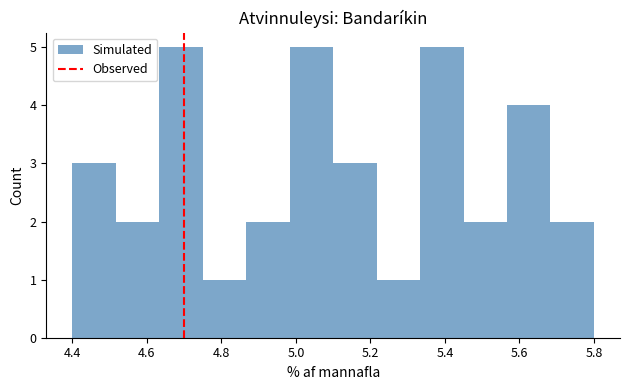

Reading left to right, list every bar in this chart as the range it spans on the x-axis followed by its height. Neither the bar edges nor the heights are printed on the chart, so give them approximately, as read against the axes.

4.40 to 4.52: 3
4.52 to 4.64: 2
4.64 to 4.76: 5
4.76 to 4.86: 1
4.86 to 4.98: 2
4.98 to 5.10: 5
5.10 to 5.22: 3
5.22 to 5.34: 1
5.34 to 5.46: 5
5.46 to 5.56: 2
5.56 to 5.68: 4
5.68 to 5.80: 2